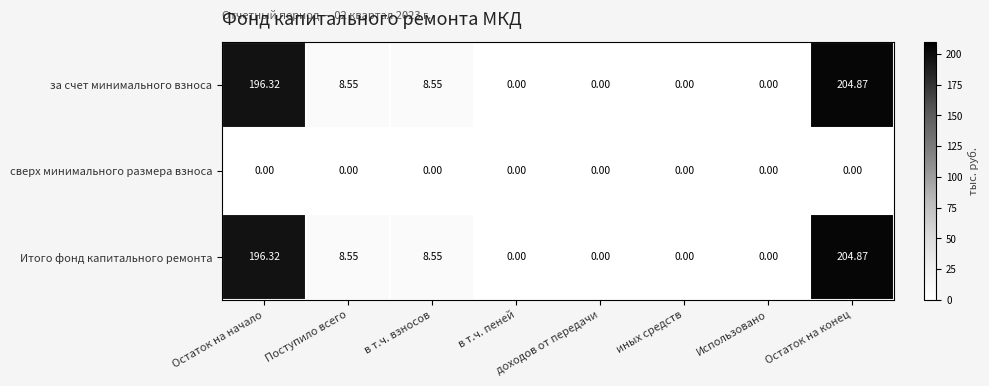

Which category has the highest value across all series?

Остаток на конец